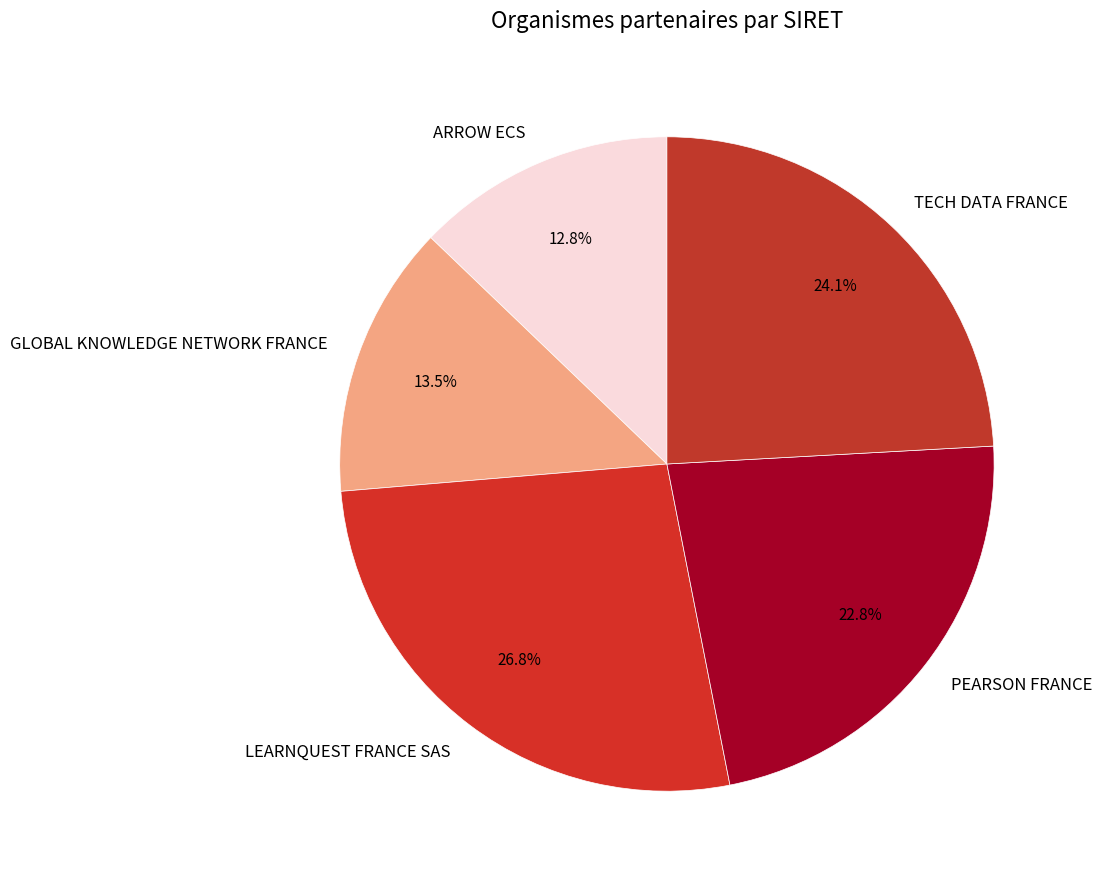

Which category has the biggest portion of the pie?

LEARNQUEST FRANCE SAS